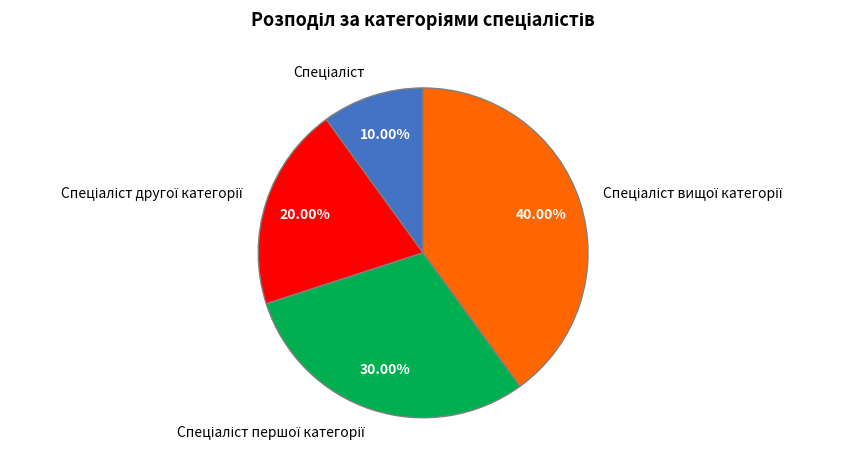

Does any single category account for the majority?

No